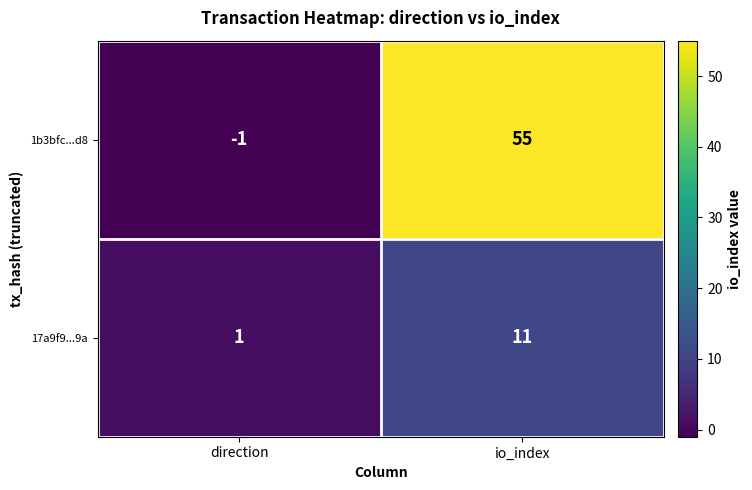

What is the spread (max minus min) of values at io_index?

44